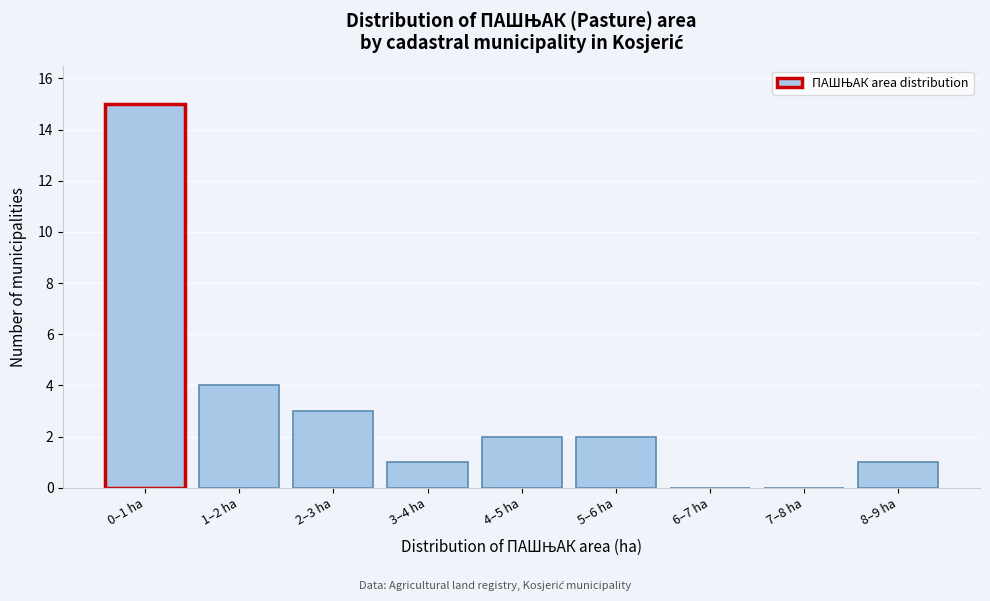

Reading left to right, what are all the values shown in this chart?

0–1 ha=15	1–2 ha=4	2–3 ha=3	3–4 ha=1	4–5 ha=2	5–6 ha=2	6–7 ha=0	7–8 ha=0	8–9 ha=1